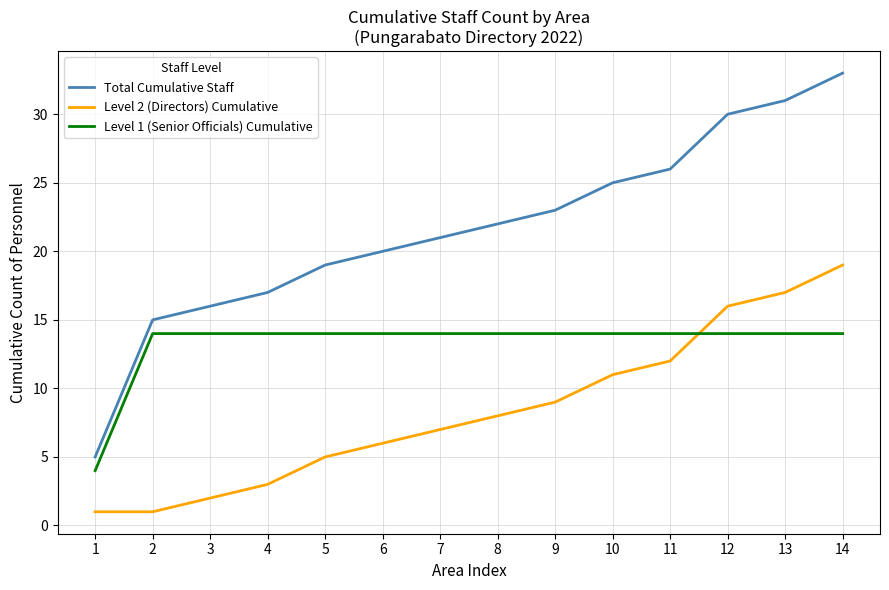

What is the difference between the second highest and minimum values in the Level 1 (Senior Officials) Cumulative series?

10